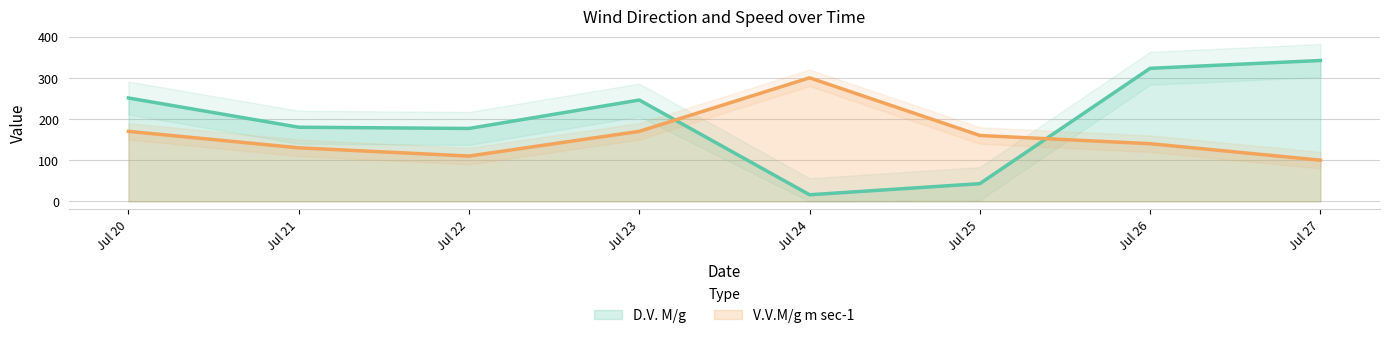

After their last crossing, which series has the higher values: D.V. M/g or V.V.M/g m sec-1?

D.V. M/g